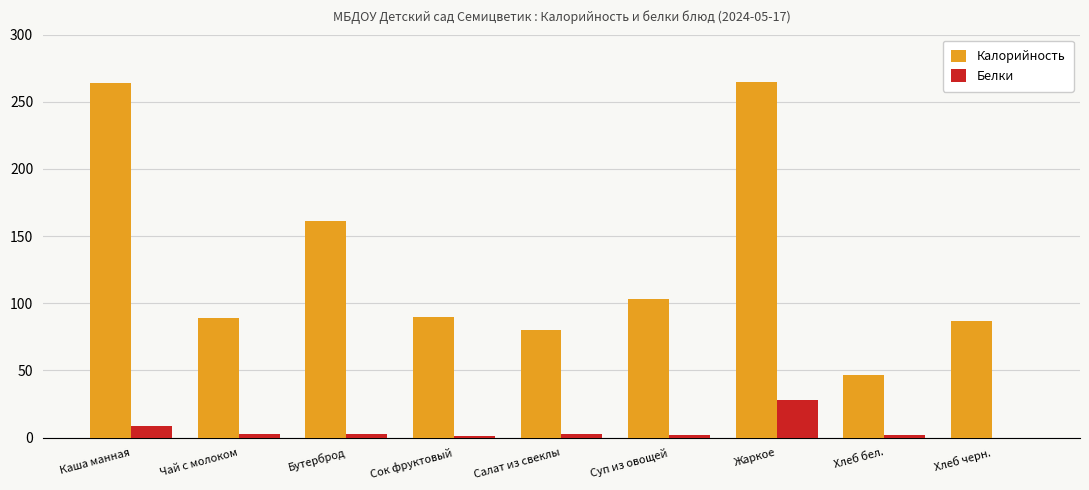

Is the value of Калорийность at Хлеб бел. greater than the value of Белки at Жаркое?

Yes